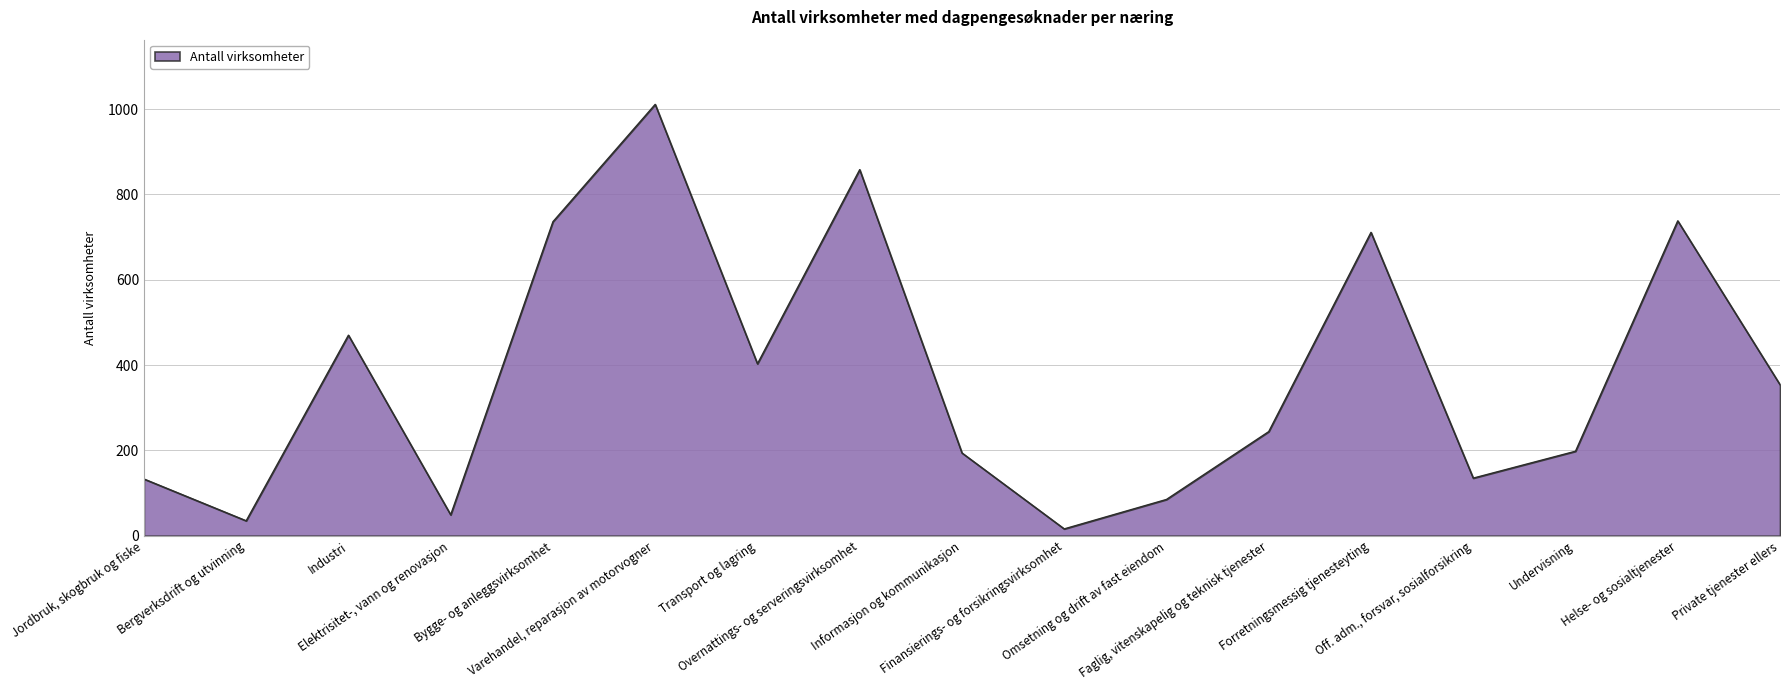

What is the change in value from Varehandel, reparasjon av motorvogner to Omsetning og drift av fast eiendom?

-926